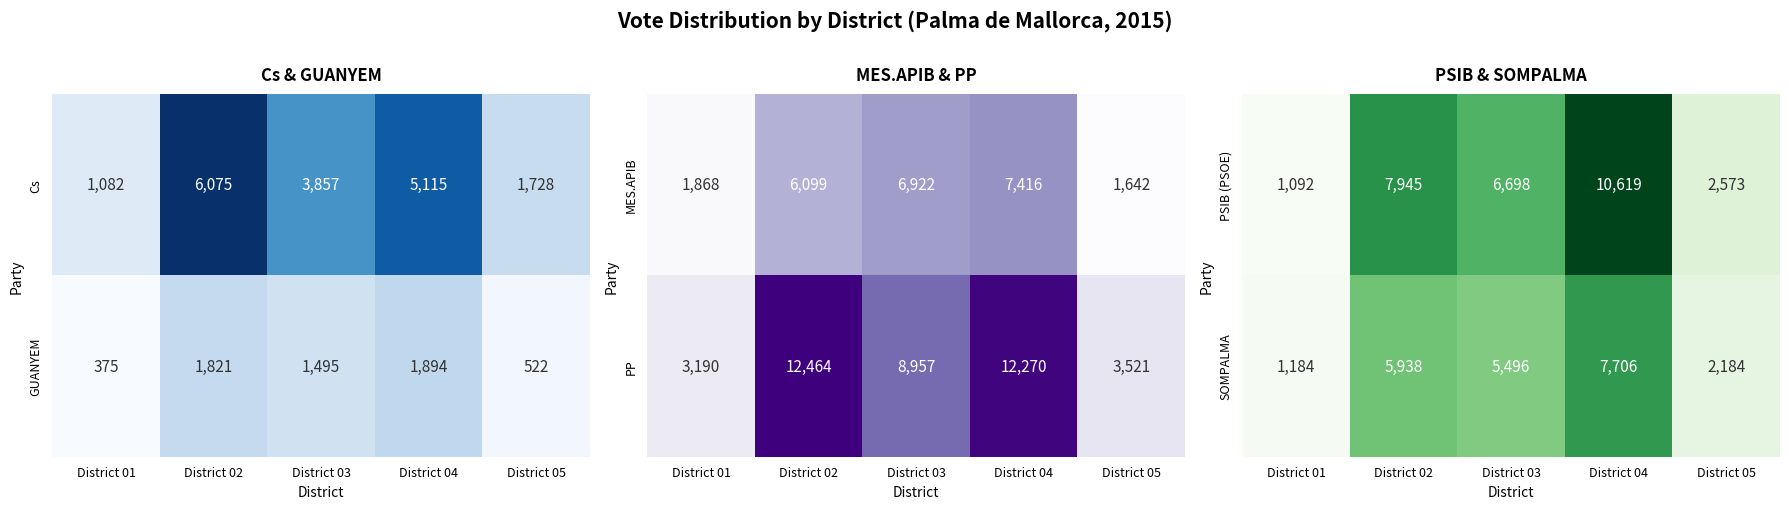

At how many categories does at least one series exceed 5022?

3